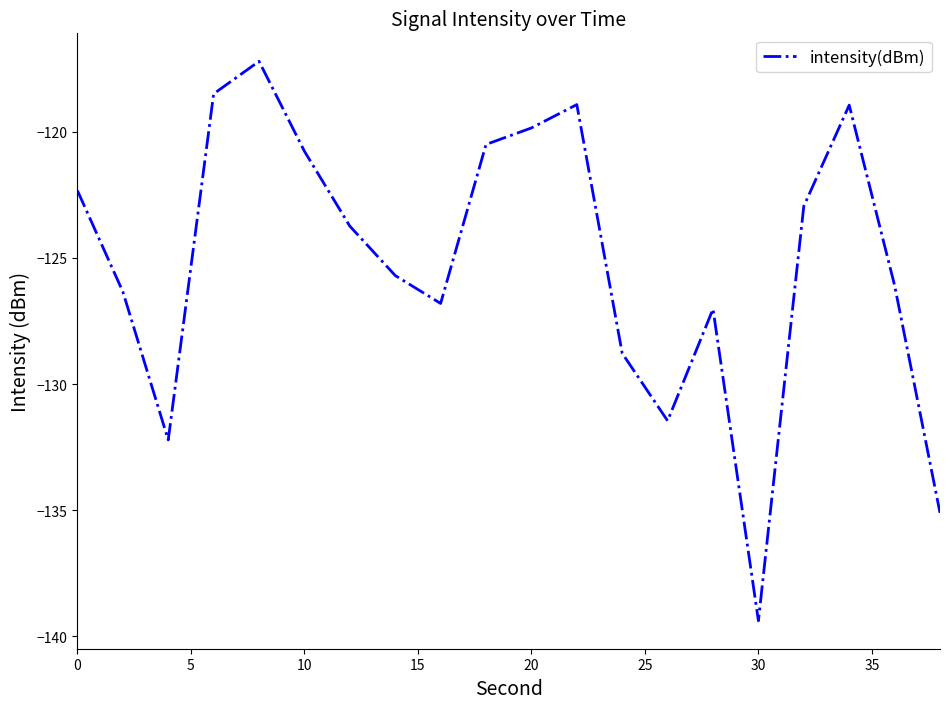

What is the minimum value shown in the chart?

-139.4